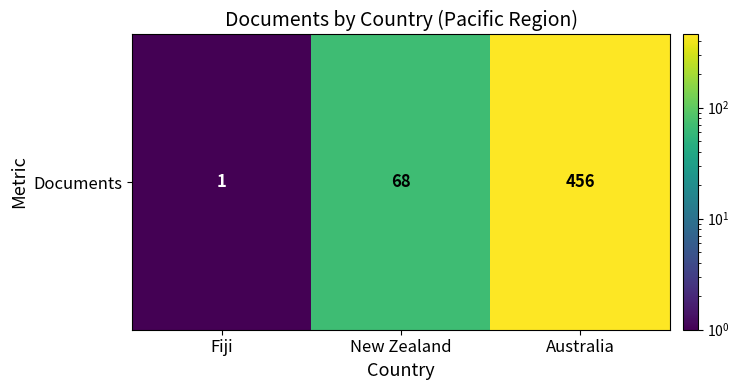

Reading right to left, what are all the values shown in this chart?

456	68	1